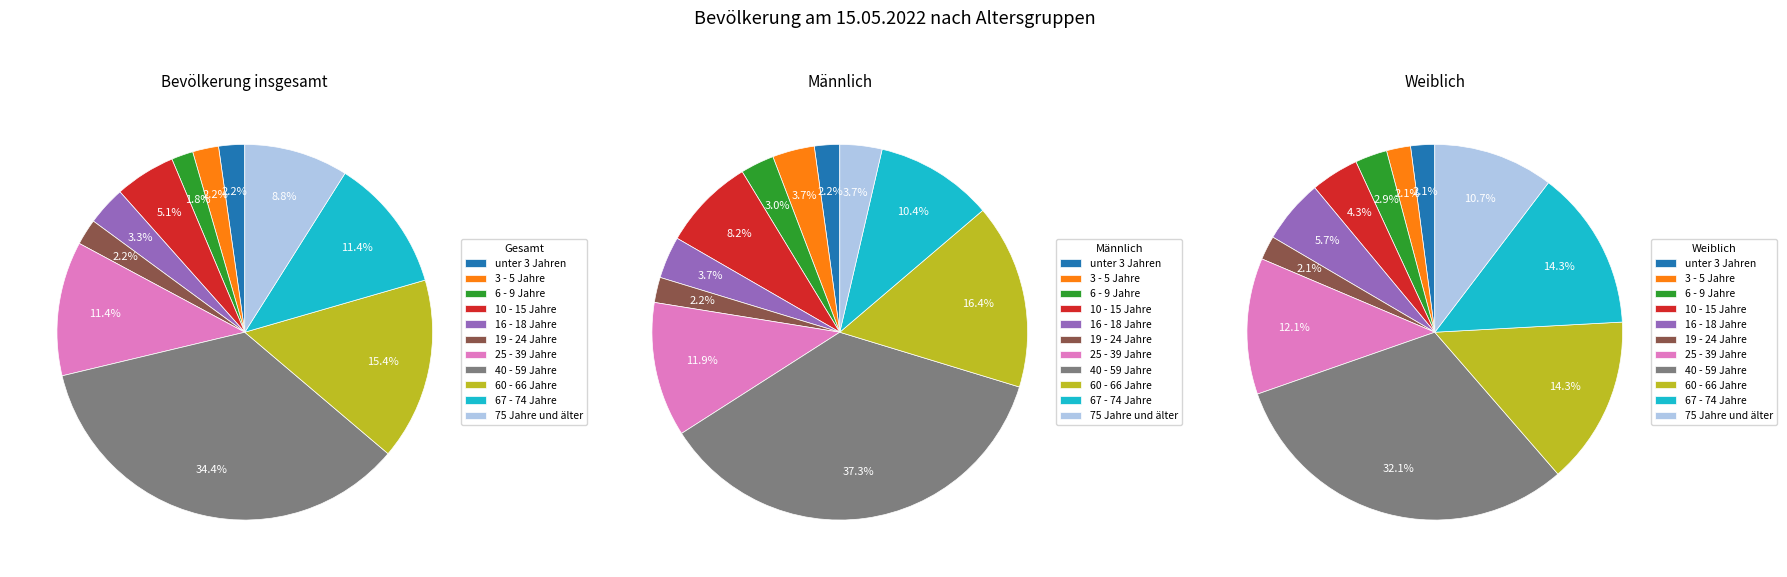

Is there any slice that represents more than half of the pie?

No